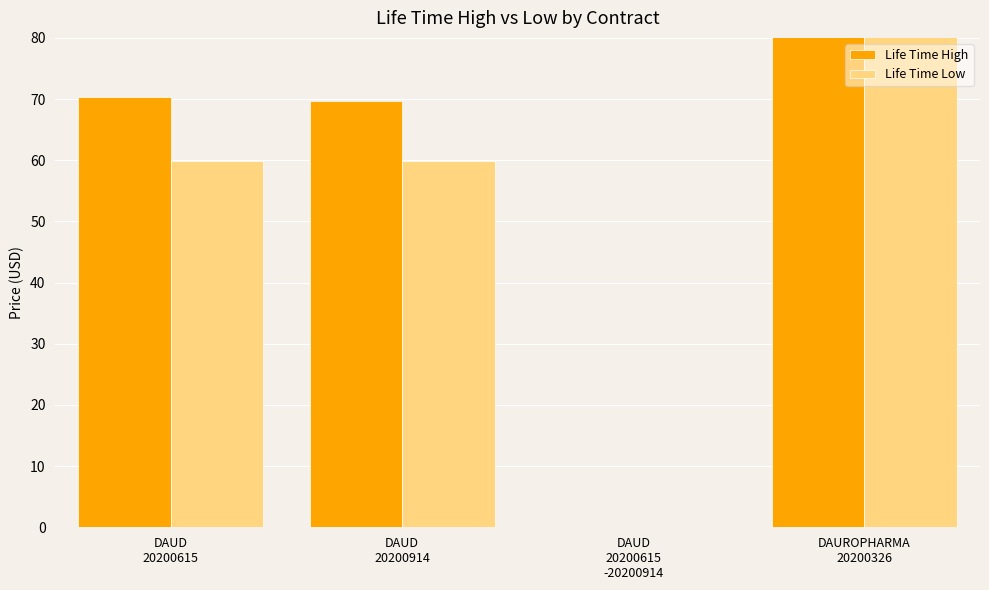

What is the sum of the Life Time Low values at DAUROPHARMA
20200326 and DAUD
20200615
-20200914?

359.1